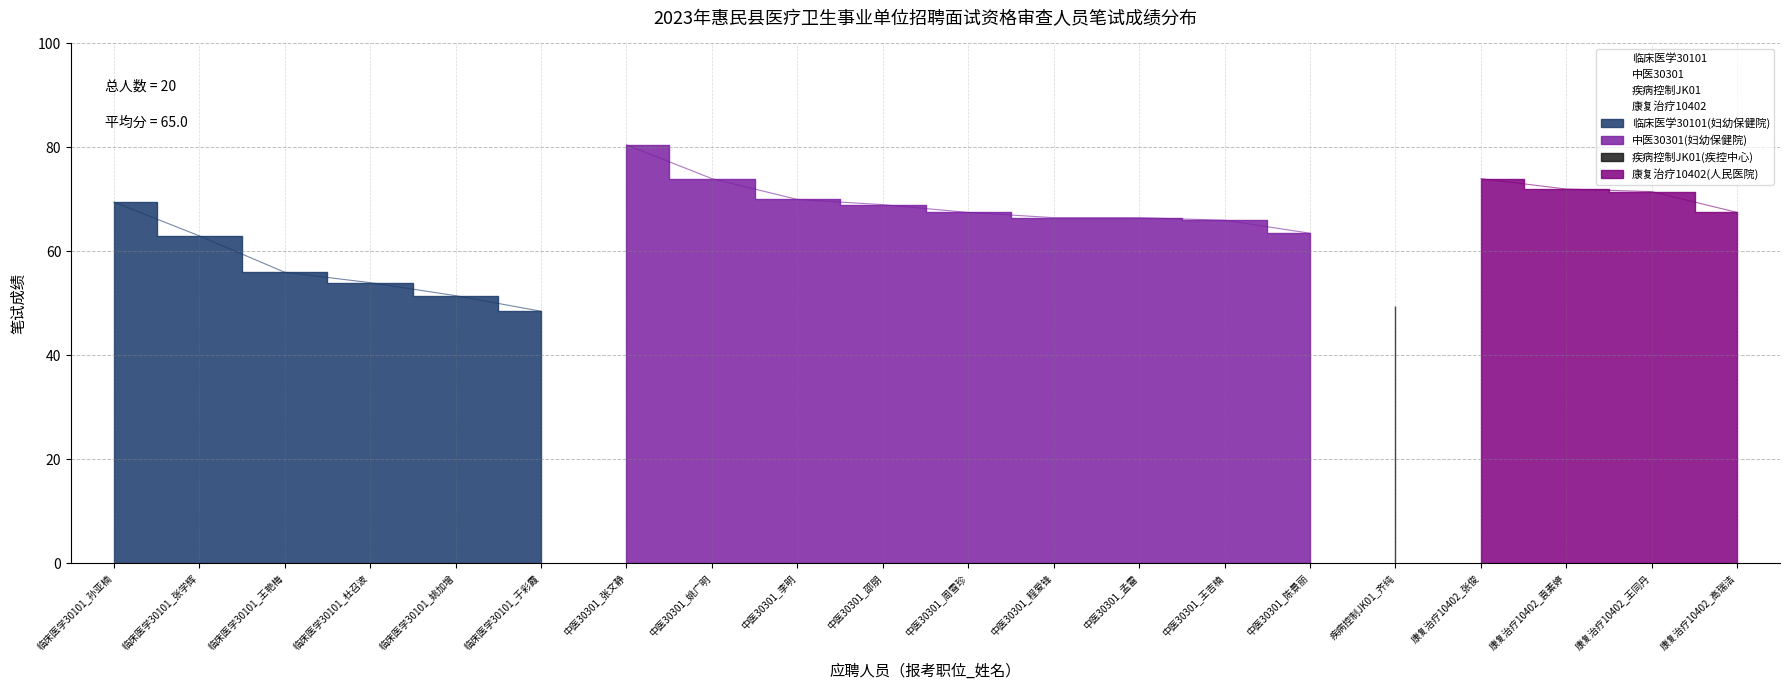

Reading left to right, what are all the values shown in this chart?

69.5	63.0	56.0	54.0	51.5	48.5	80.5	74.0	70.0	69.0	67.5	66.5	66.5	66.0	63.5	49.5	74.0	72.0	71.5	67.5